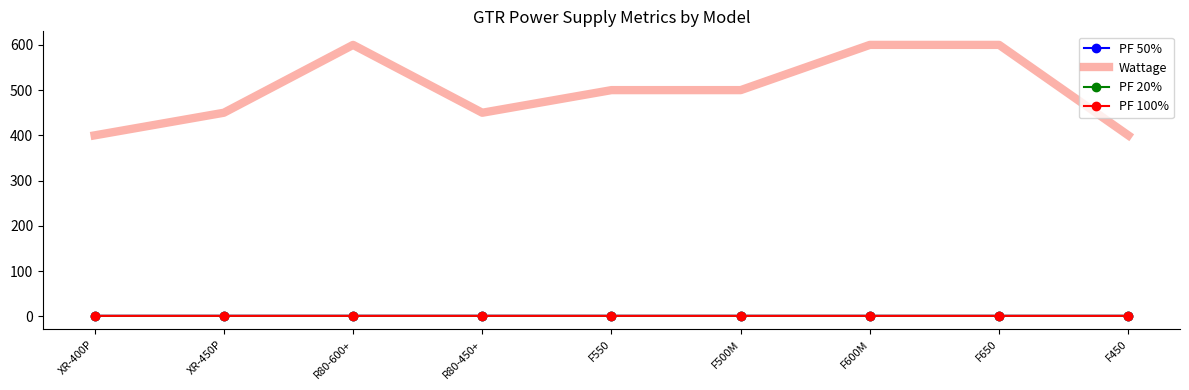

True or false: PF 20% and Wattage intersect in this chart.

False